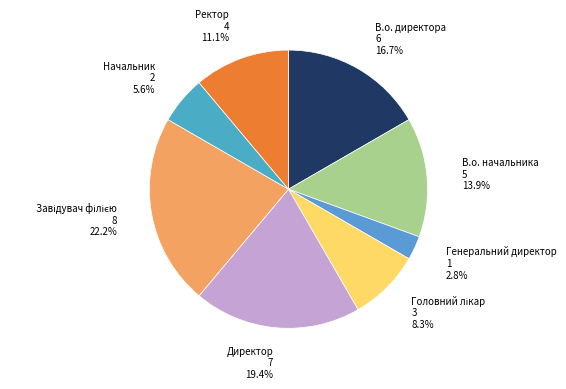

Combined, do Начальник and Ректор account for over 50%?

No